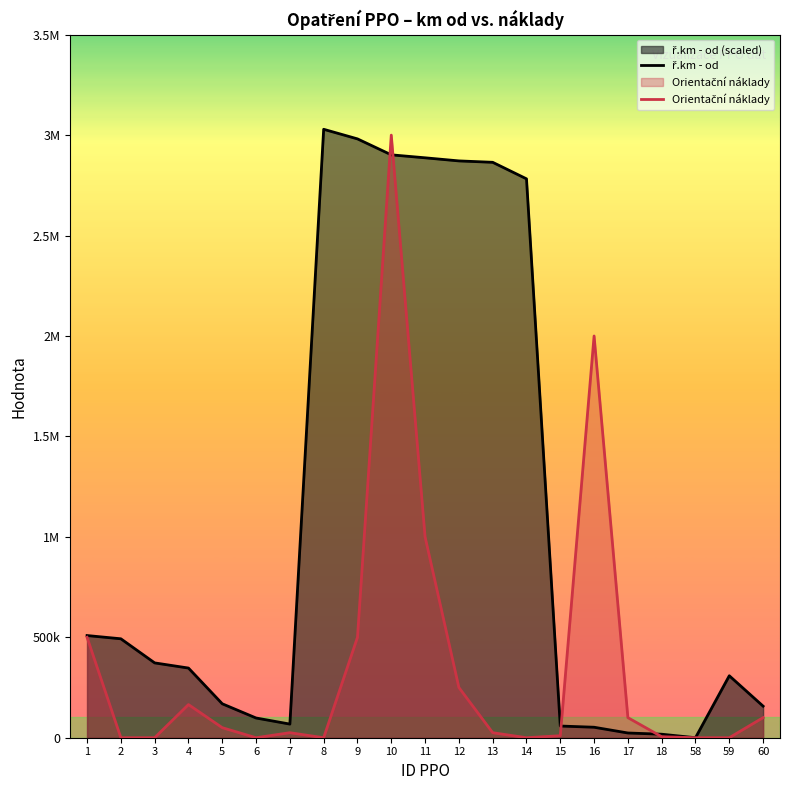

At which category is the sum across all series the highest?

10